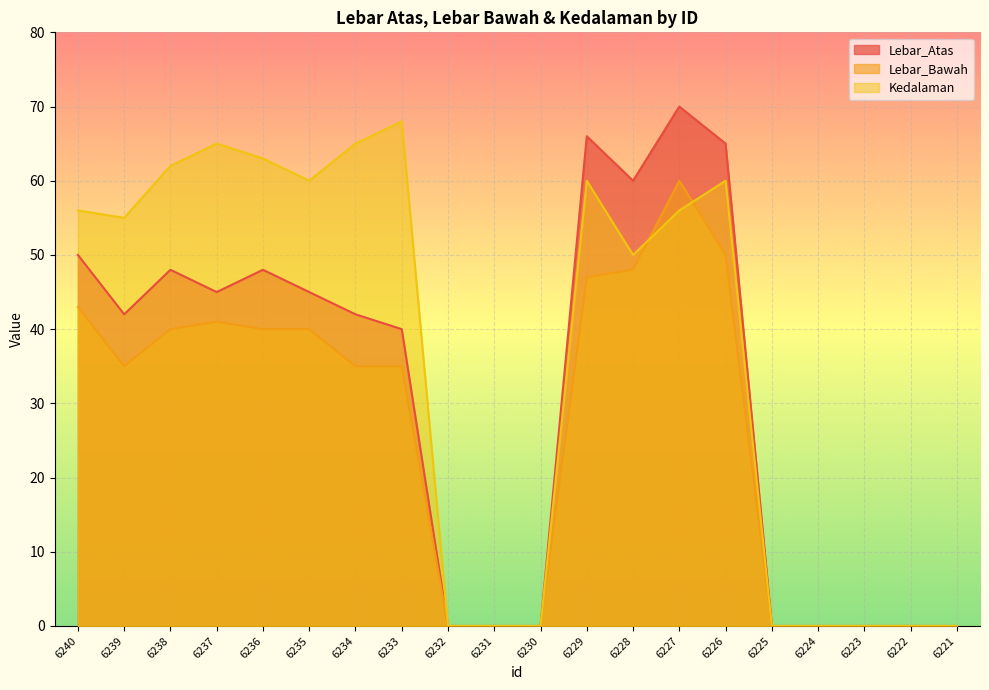

How many values in Lebar_Bawah are above zero?

12